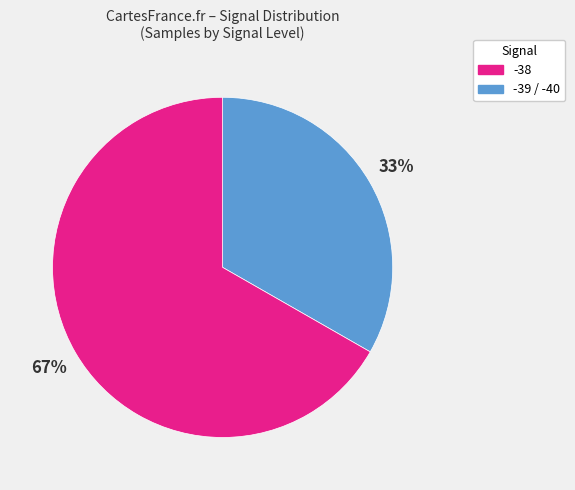

Approximately how many times larger is the value at -38 compared to -39 / -40?

0.5